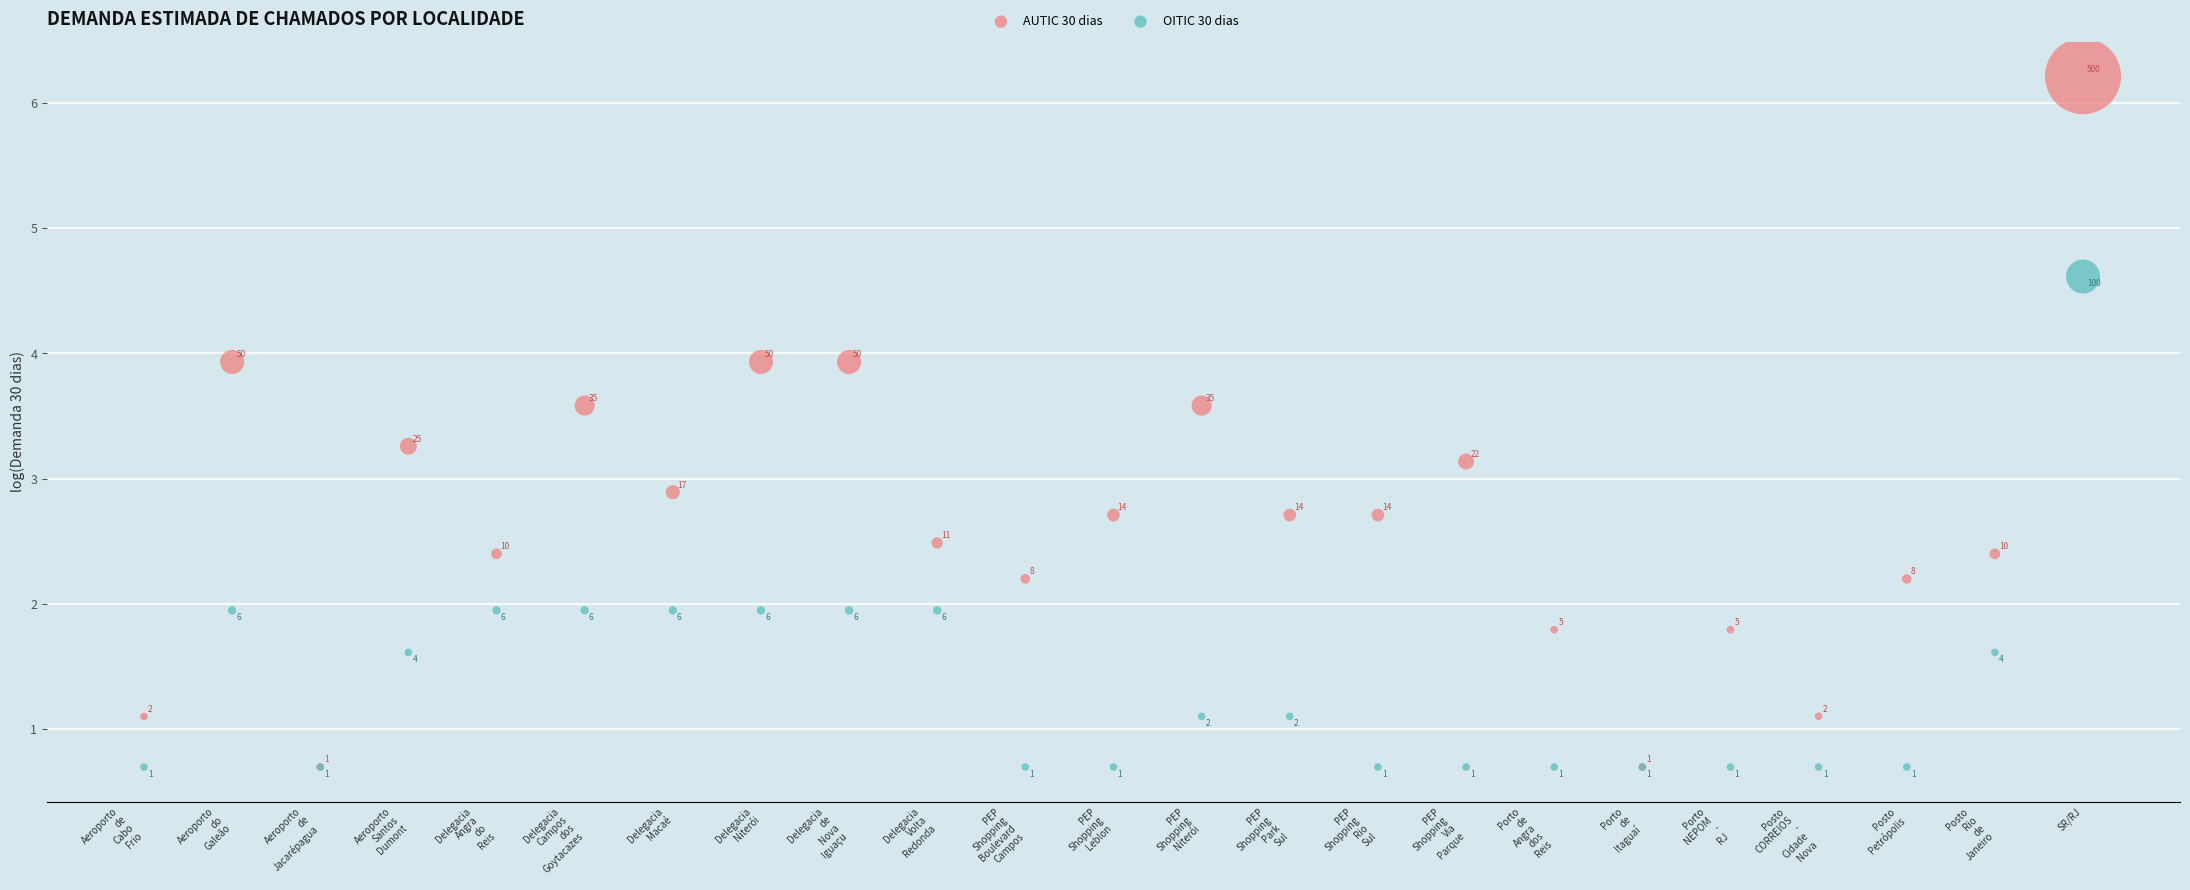

In the OITIC 30 dias series, what Y value is closest to 2?

1.9